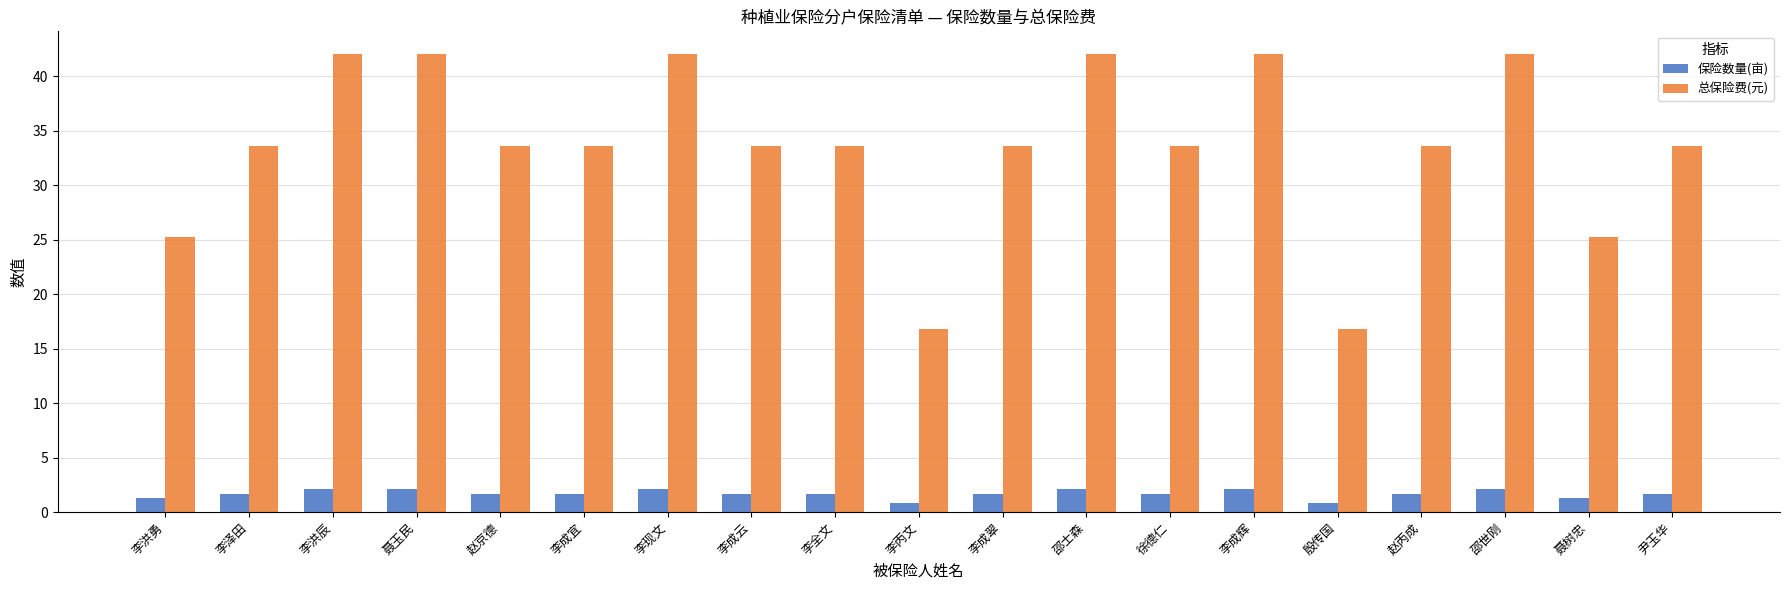

True or false: 保险数量(亩) has a value of 2.1 at 李成辉.

True